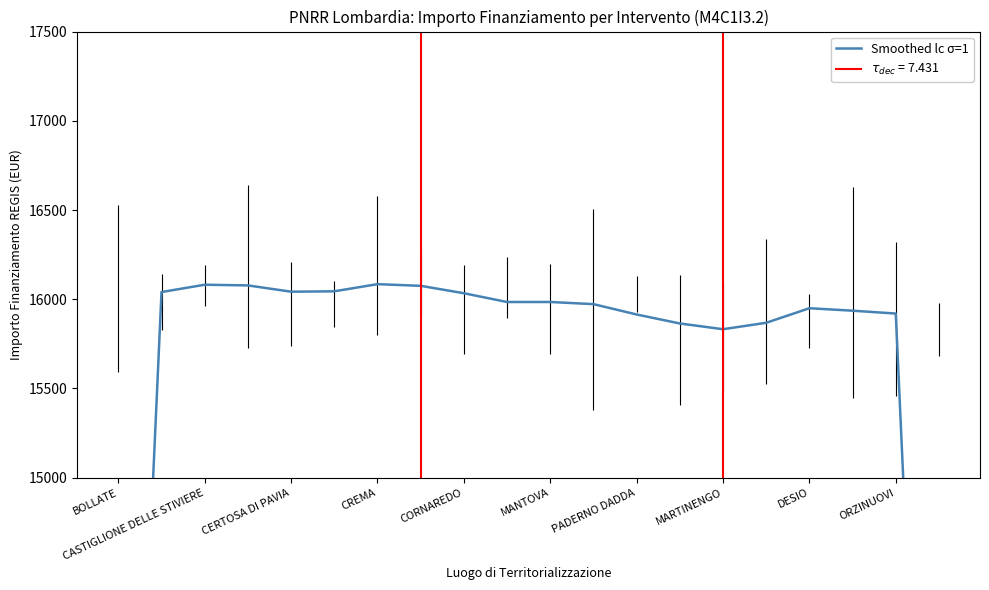

How many data points are less than 15984?

10